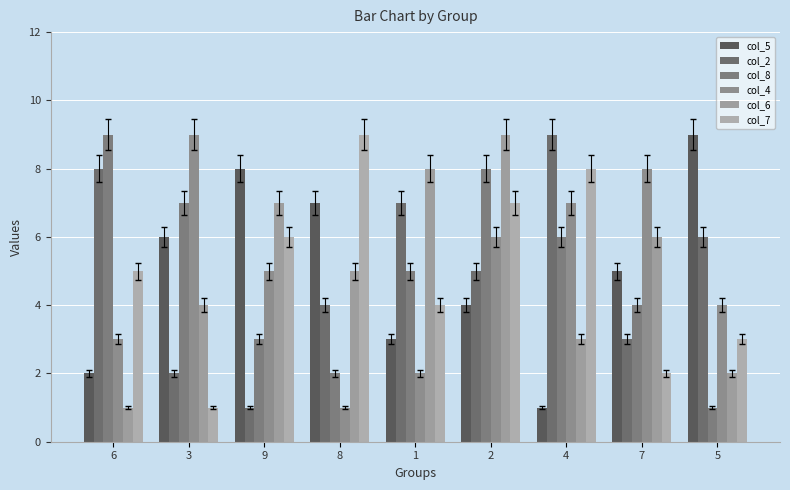

Which has a higher value, 9 or 1?

9